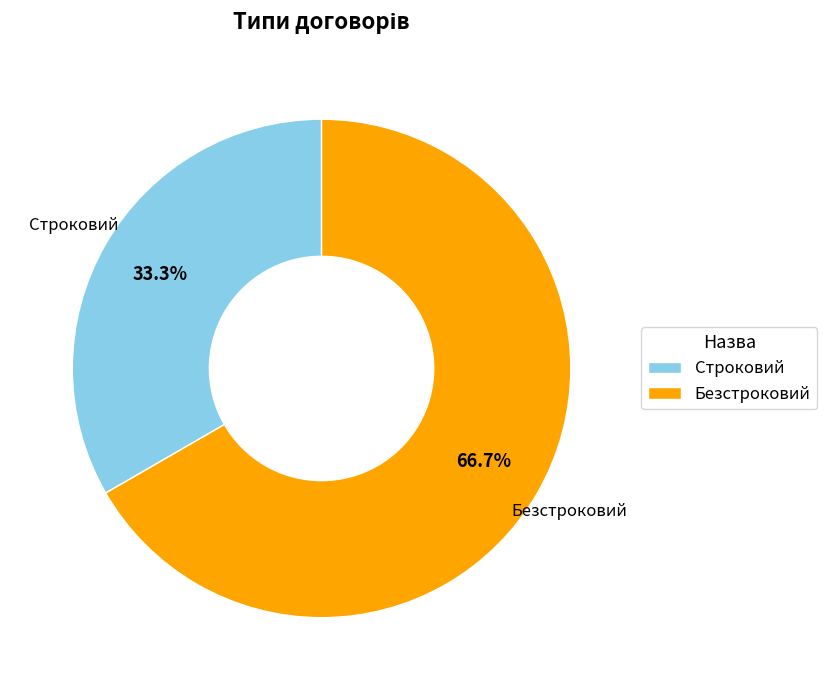

Does Безстроковий represent more than half of the total?

Yes